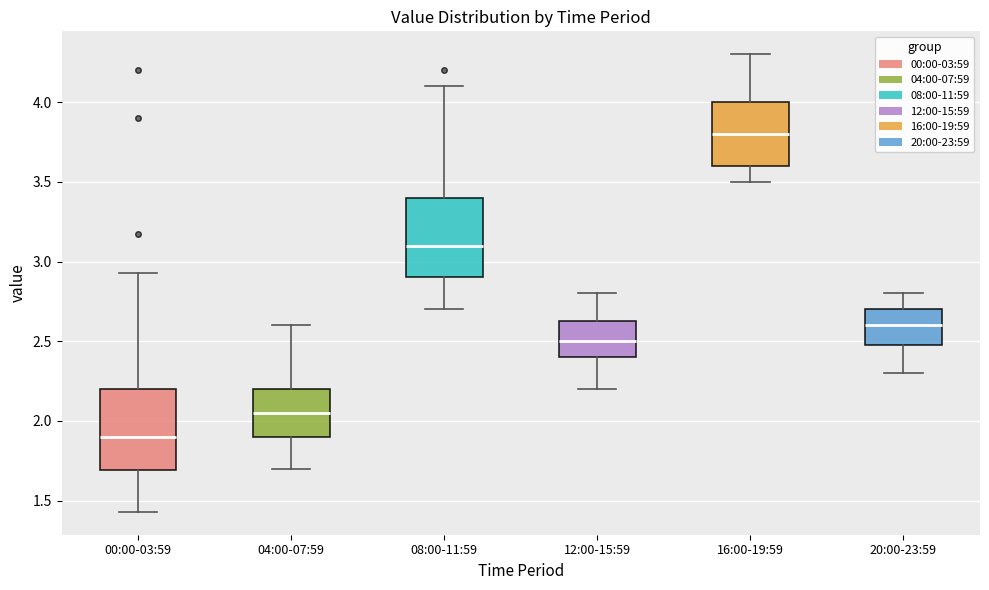

Reading left to right, transcribe this box plot: for each box, give where its median line is, the range the box spans, and where its two whiskers end, as read against the y-axis. The values are not printed on the chart, so give them approximately, as read against the axis.

00:00-03:59: median 1.90, box 1.70 to 2.20, whiskers 1.45 to 2.95
04:00-07:59: median 2.05, box 1.90 to 2.20, whiskers 1.70 to 2.60
08:00-11:59: median 3.10, box 2.90 to 3.40, whiskers 2.70 to 4.10
12:00-15:59: median 2.50, box 2.40 to 2.65, whiskers 2.20 to 2.80
16:00-19:59: median 3.80, box 3.60 to 4.00, whiskers 3.50 to 4.30
20:00-23:59: median 2.60, box 2.50 to 2.70, whiskers 2.30 to 2.80